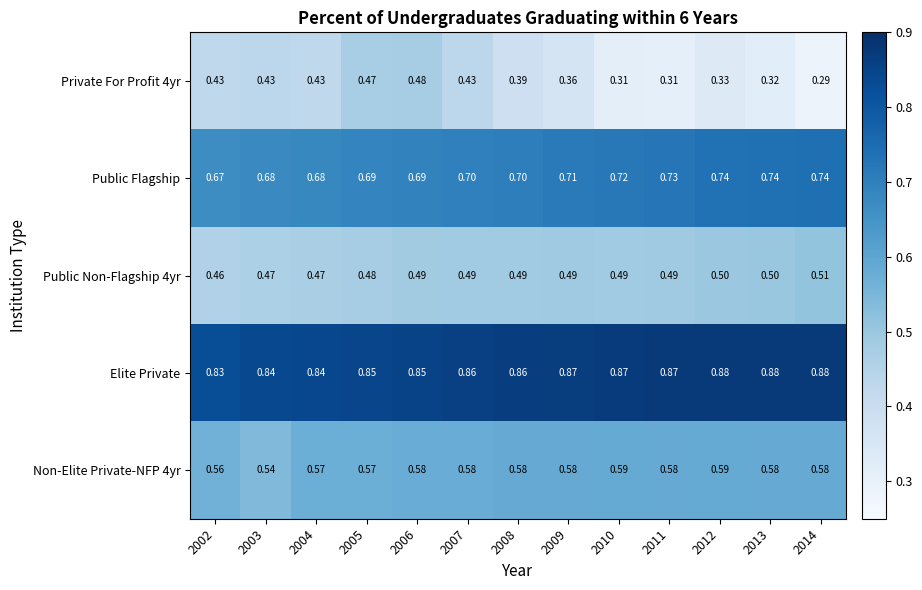

Is the value of Public Non-Flagship 4yr at 2005 greater than the value of Private For Profit 4yr at 2013?

Yes